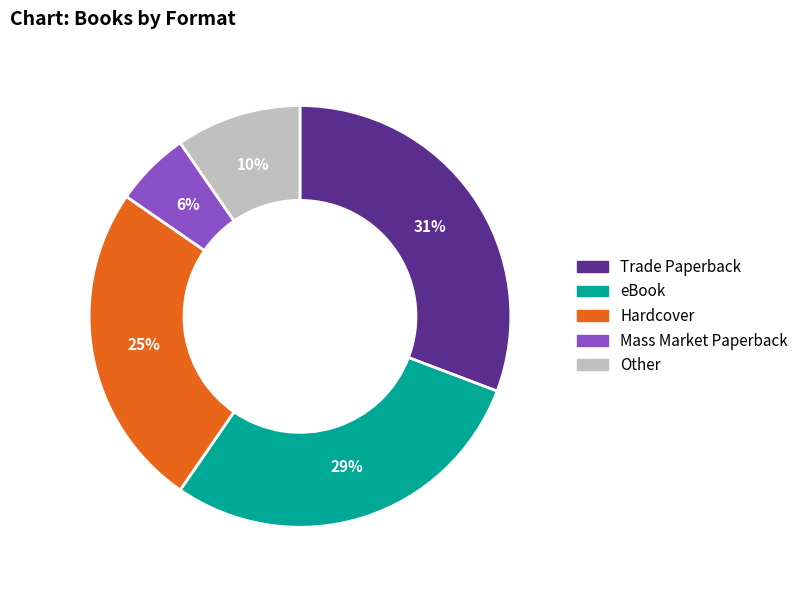

To the nearest percent, what is the combined percentage of Trade Paperback and Mass Market Paperback?

37%